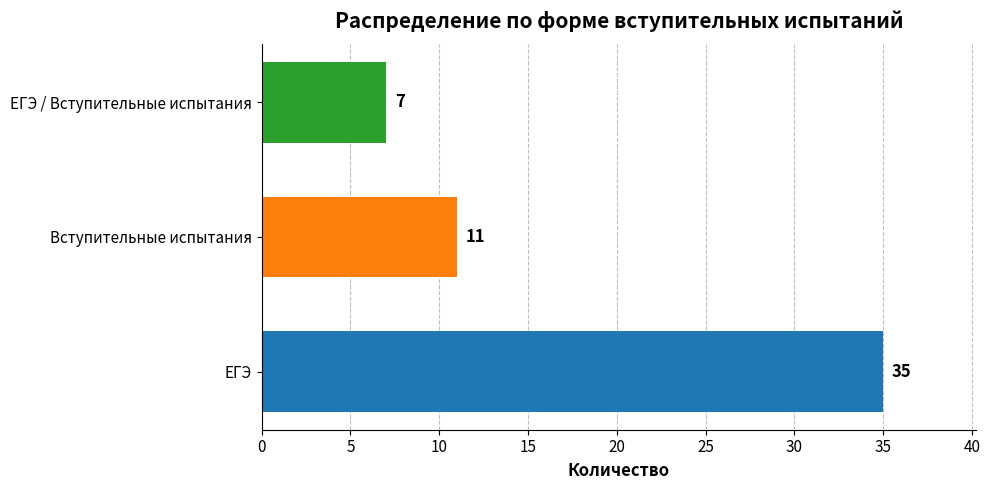

True or false: the data shows 8 at Вступительные испытания.

False